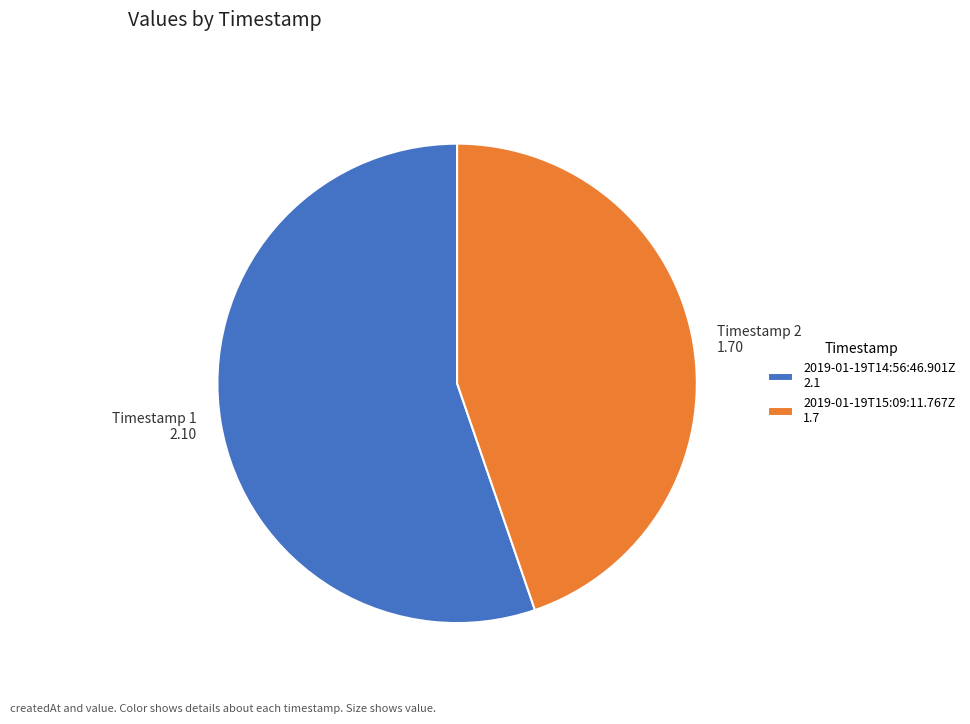

Count the number of slices in the pie.

2